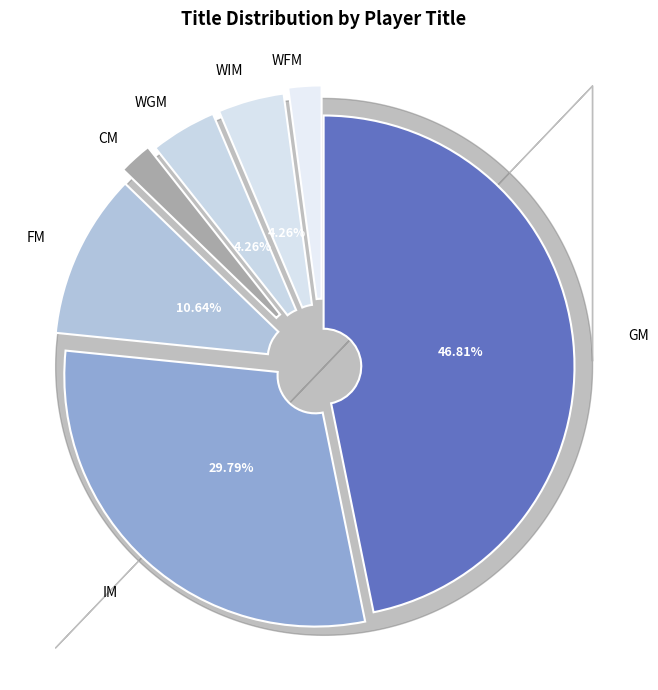

How many slices are in this pie chart?

7